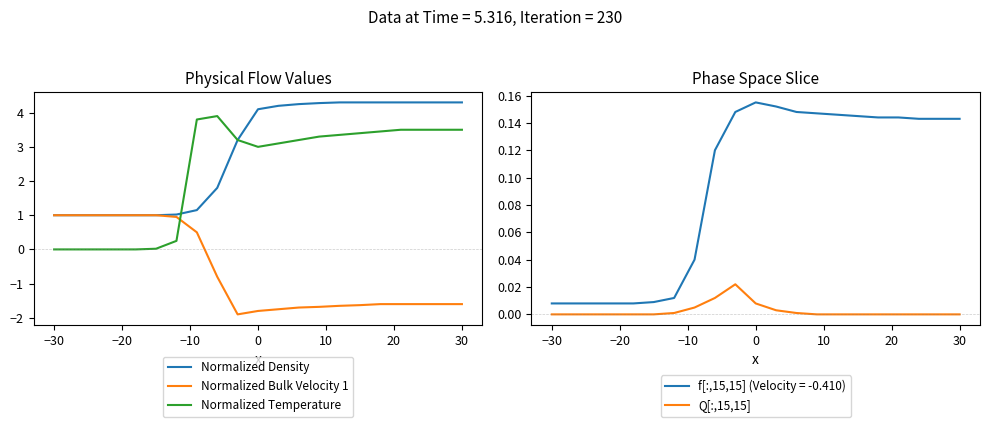

The value of Normalized Density at −30 is 1.0. True or false?

True